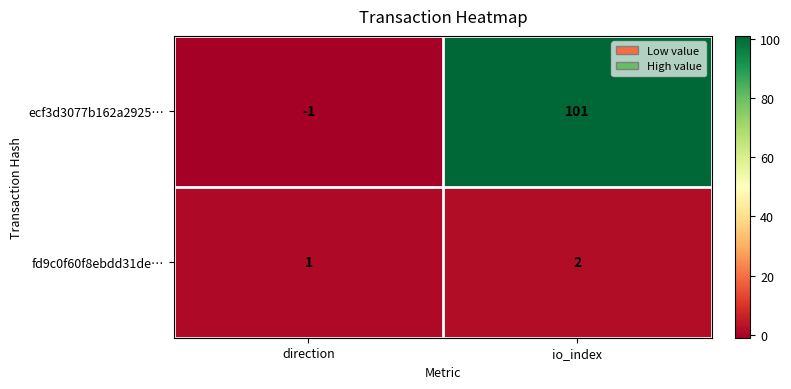

Which series has the widest spread of values?

ecf3d3077b162a2925…